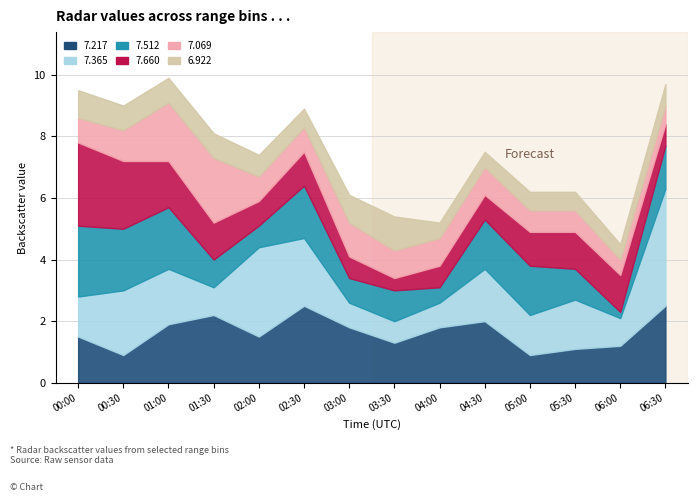

Reading right to left, transcribe all the data shown in this chart.

7.217: 06:30=2.5	06:00=1.2	05:30=1.1	05:00=0.9	04:30=2.0	04:00=1.8	03:30=1.3	03:00=1.8	02:30=2.5	02:00=1.5	01:30=2.2	01:00=1.9	00:30=0.9	00:00=1.5
7.365: 06:30=3.8	06:00=0.9	05:30=1.6	05:00=1.3	04:30=1.7	04:00=0.8	03:30=0.7	03:00=0.8	02:30=2.2	02:00=2.9	01:30=0.9	01:00=1.8	00:30=2.1	00:00=1.3
7.512: 06:30=1.4	06:00=0.2	05:30=1.0	05:00=1.6	04:30=1.6	04:00=0.5	03:30=1.0	03:00=0.8	02:30=1.7	02:00=0.7	01:30=0.9	01:00=2.0	00:30=2.0	00:00=2.3
7.660: 06:30=0.7	06:00=1.2	05:30=1.2	05:00=1.1	04:30=0.8	04:00=0.7	03:30=0.4	03:00=0.7	02:30=1.1	02:00=0.8	01:30=1.2	01:00=1.5	00:30=2.2	00:00=2.7
7.069: 06:30=0.6	06:00=0.5	05:30=0.7	05:00=0.7	04:30=0.9	04:00=0.9	03:30=0.9	03:00=1.1	02:30=0.8	02:00=0.8	01:30=2.1	01:00=1.9	00:30=1.0	00:00=0.8
6.922: 06:30=0.7	06:00=0.5	05:30=0.6	05:00=0.6	04:30=0.5	04:00=0.5	03:30=1.1	03:00=0.9	02:30=0.6	02:00=0.7	01:30=0.8	01:00=0.8	00:30=0.8	00:00=0.9